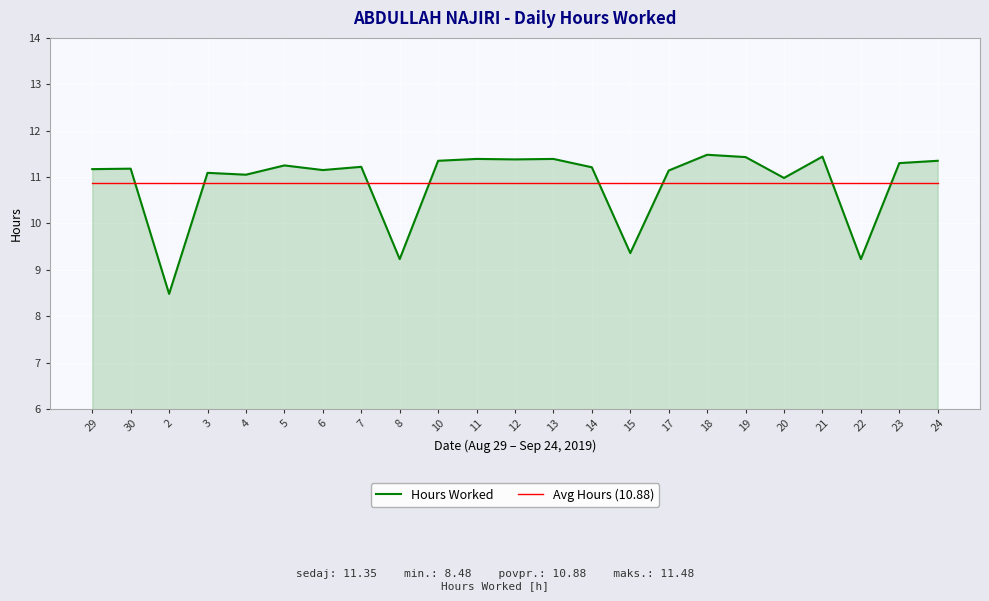

True or false: Avg Hours (10.88) and Hours Worked intersect in this chart.

True